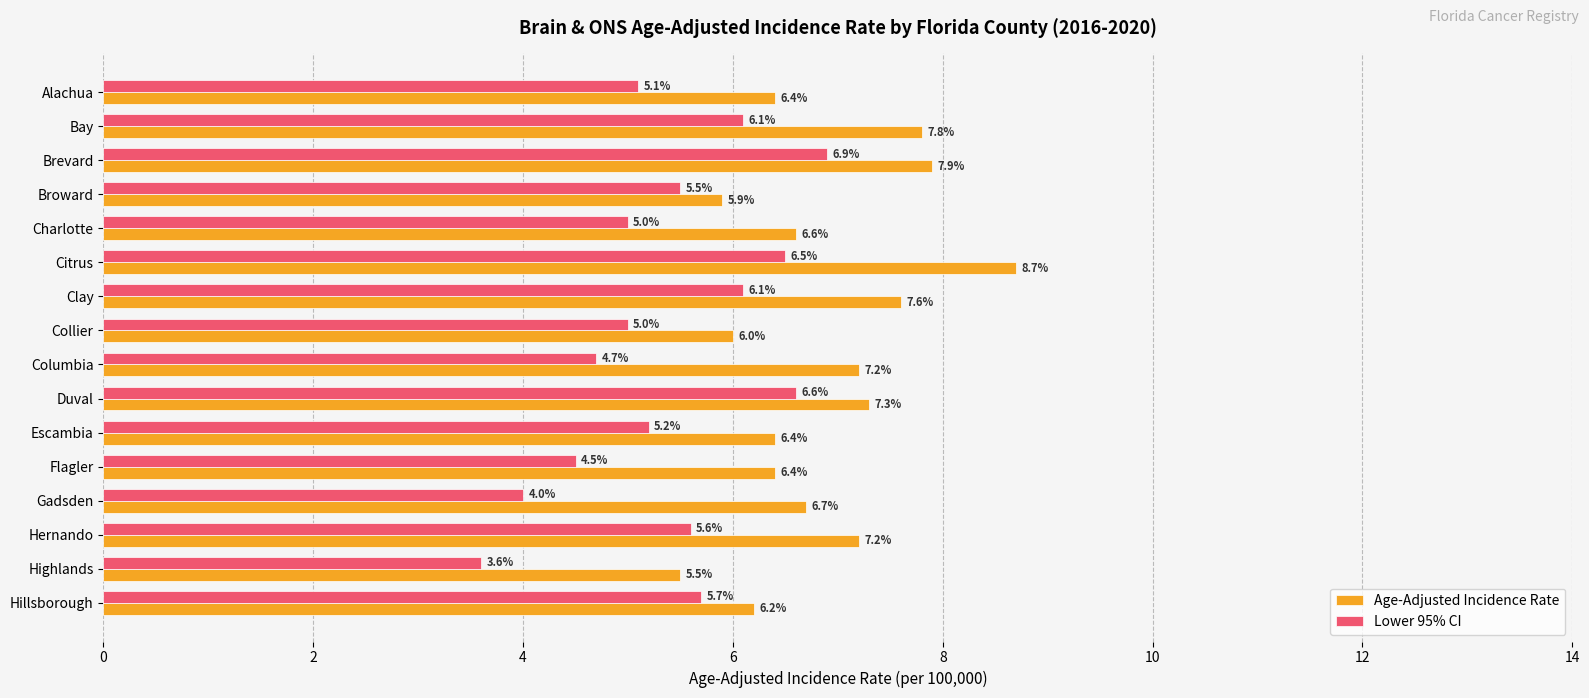

At which category is the sum across all series the highest?

Citrus